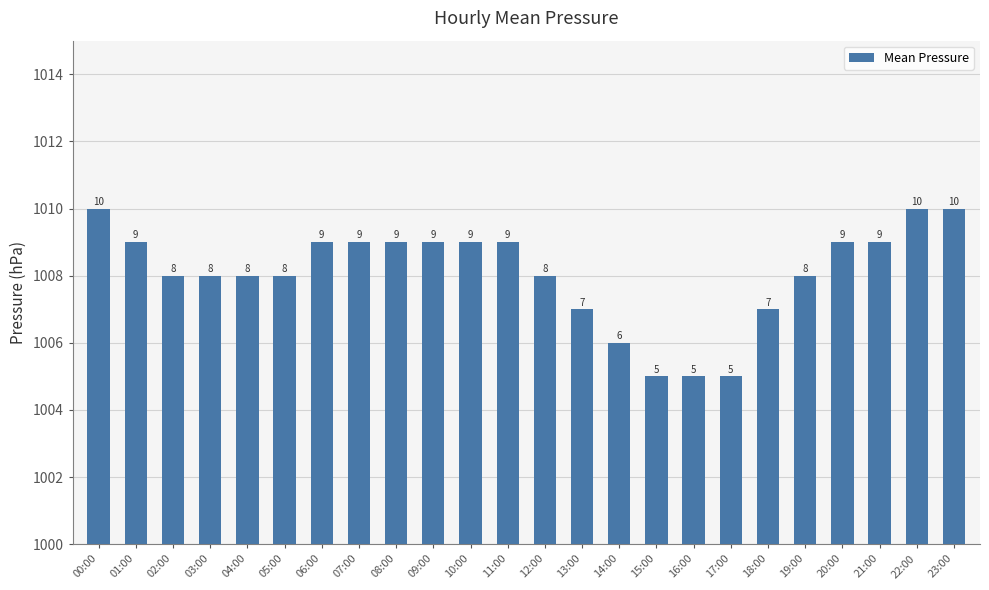

How many bars are there in total?

24